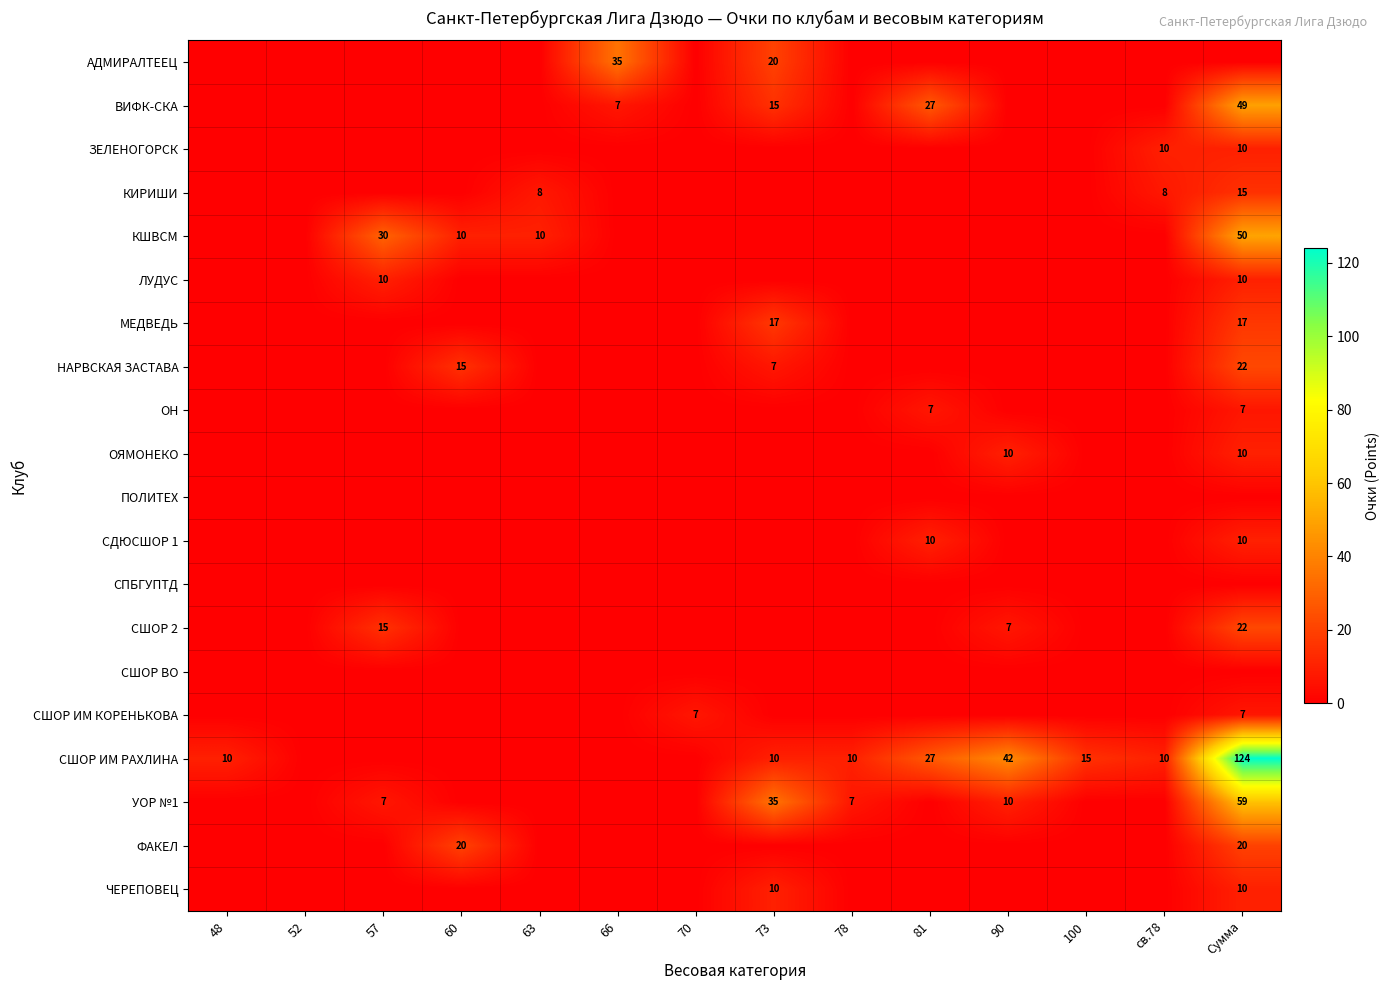

The ОЯМОНЕКО series shows 10 at 90. True or false?

True